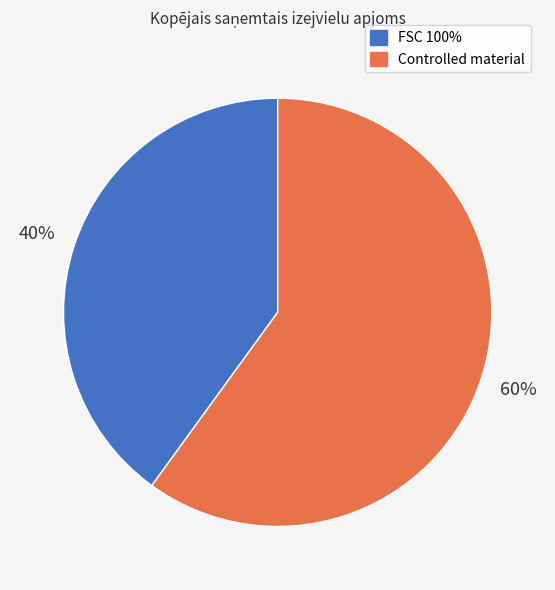

To the nearest percent, what portion does Controlled material represent?

60%